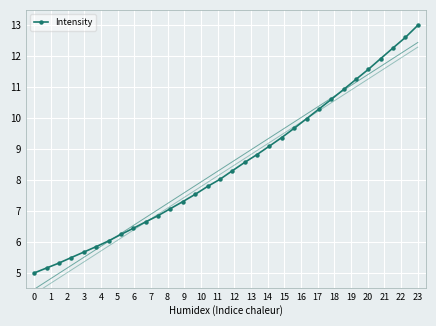

Reading left to right, transcribe all the data shown in this chart.

5.0	5.2	5.3	5.5	5.7	5.8	6.0	6.2	6.4	6.7	6.9	7.1	7.3	7.5	7.8	8.0	8.3	8.6	8.8	9.1	9.4	9.7	10.0	10.3	10.6	10.9	11.3	11.6	11.9	12.3	12.6	13.0